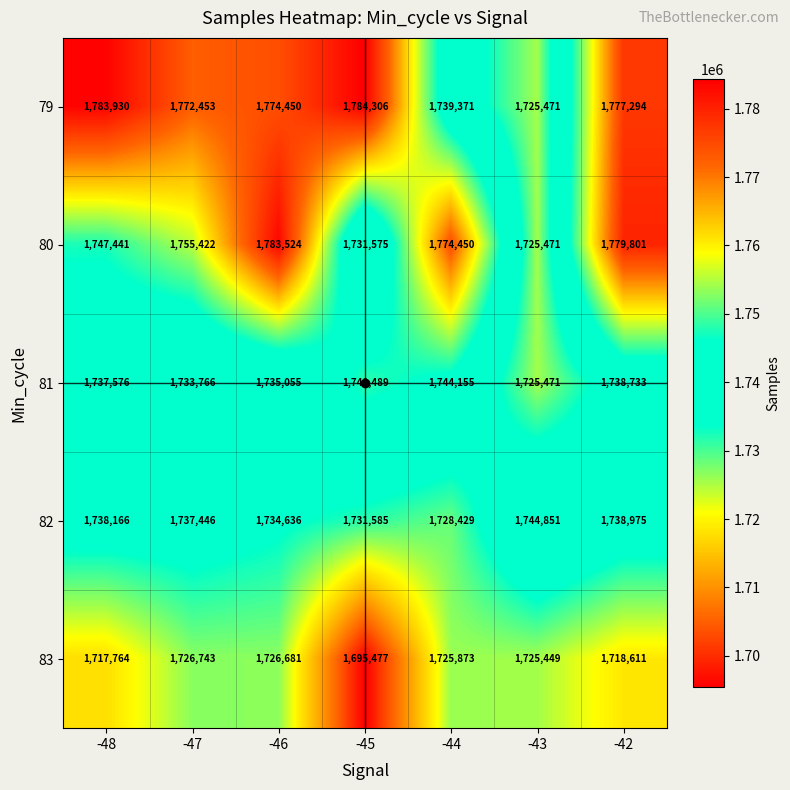

At how many categories does at least one series exceed 1759787?

6